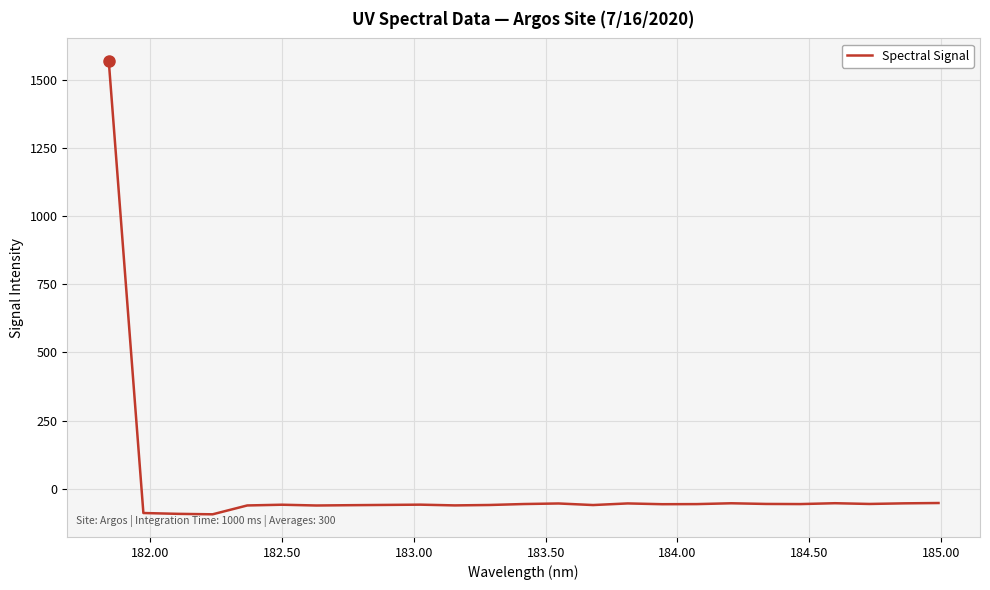

What is the difference between the maximum and minimum values?

1662.1